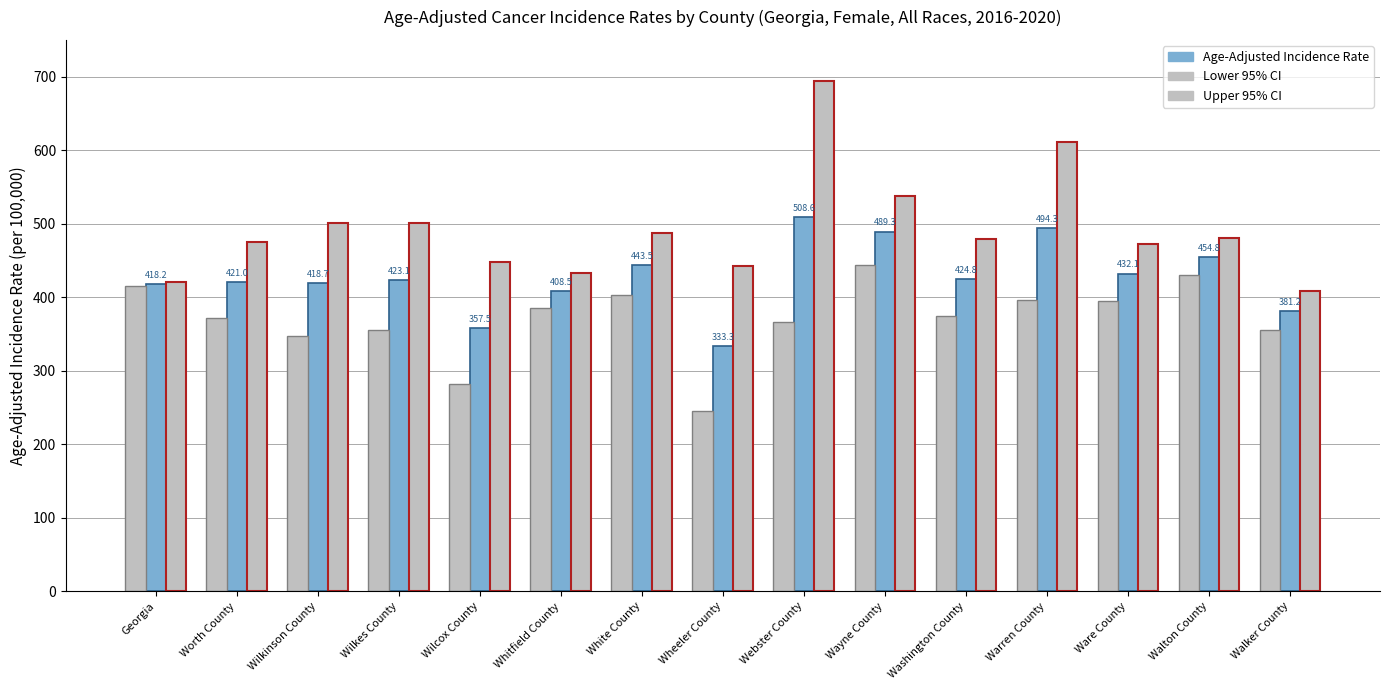

What position from the left is Wheeler County?

8